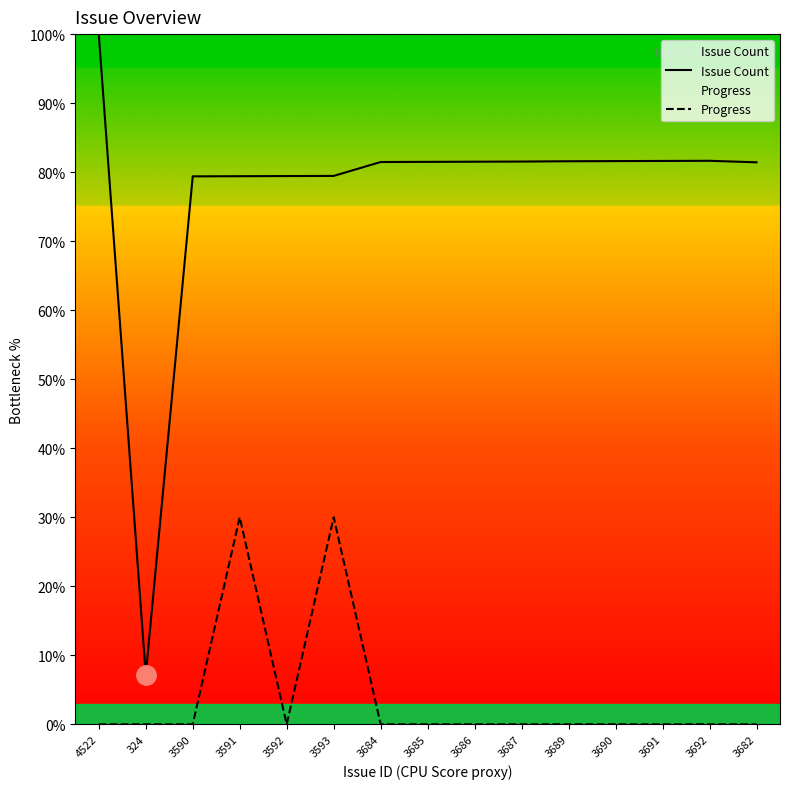

Reading left to right, list all the values displayed in this chart.

Issue Count: 4522=100.0	324=7.2	3590=79.4	3591=79.4	3592=79.4	3593=79.5	3684=81.5	3685=81.5	3686=81.5	3687=81.5	3689=81.6	3690=81.6	3691=81.6	3692=81.6	3682=81.4
Progress: 4522=0.0	324=0.0	3590=0.0	3591=30.0	3592=0.0	3593=30.0	3684=0.0	3685=0.0	3686=0.0	3687=0.0	3689=0.0	3690=0.0	3691=0.0	3692=0.0	3682=0.0